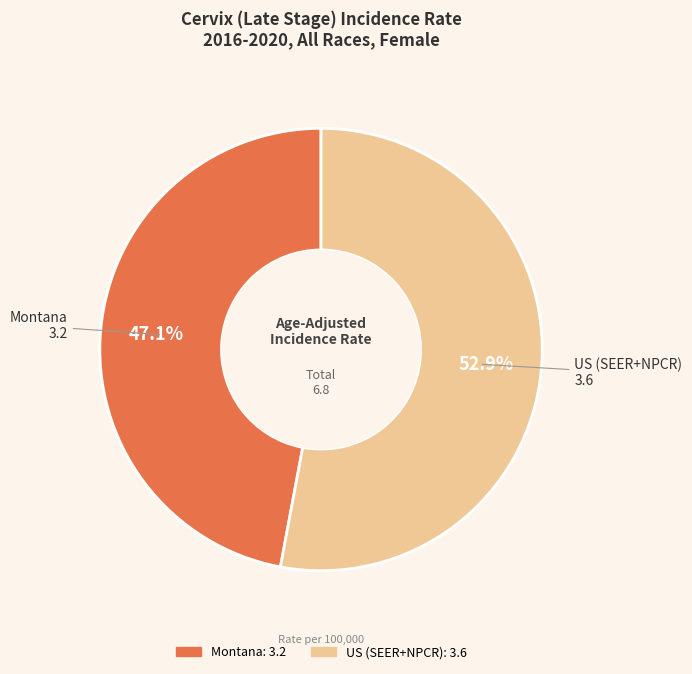

How many slices are in this pie chart?

2